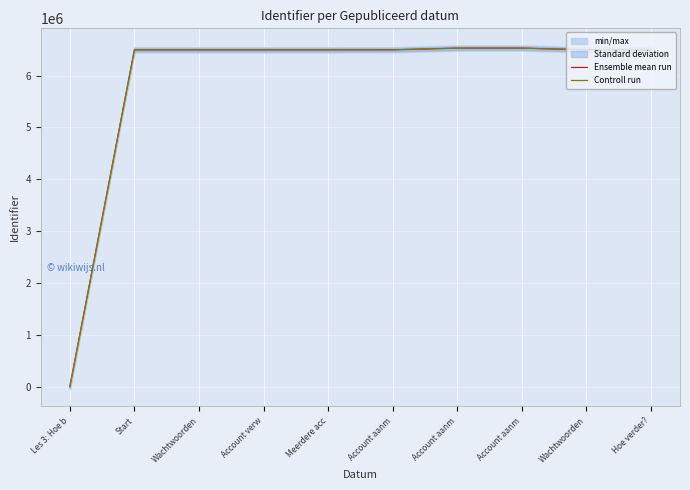

True or false: Controll run and Ensemble mean run intersect in this chart.

False